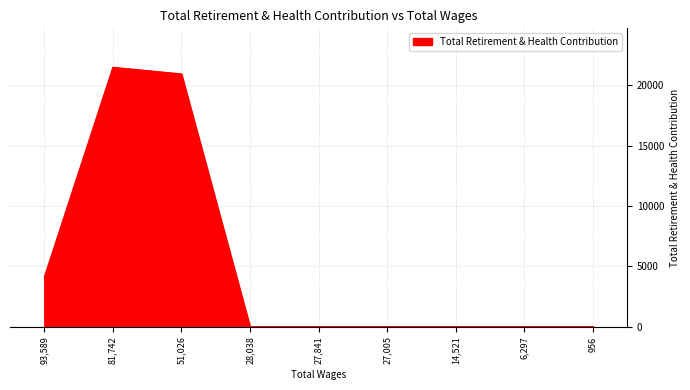

At which label is the value closest to 10746?

93,589